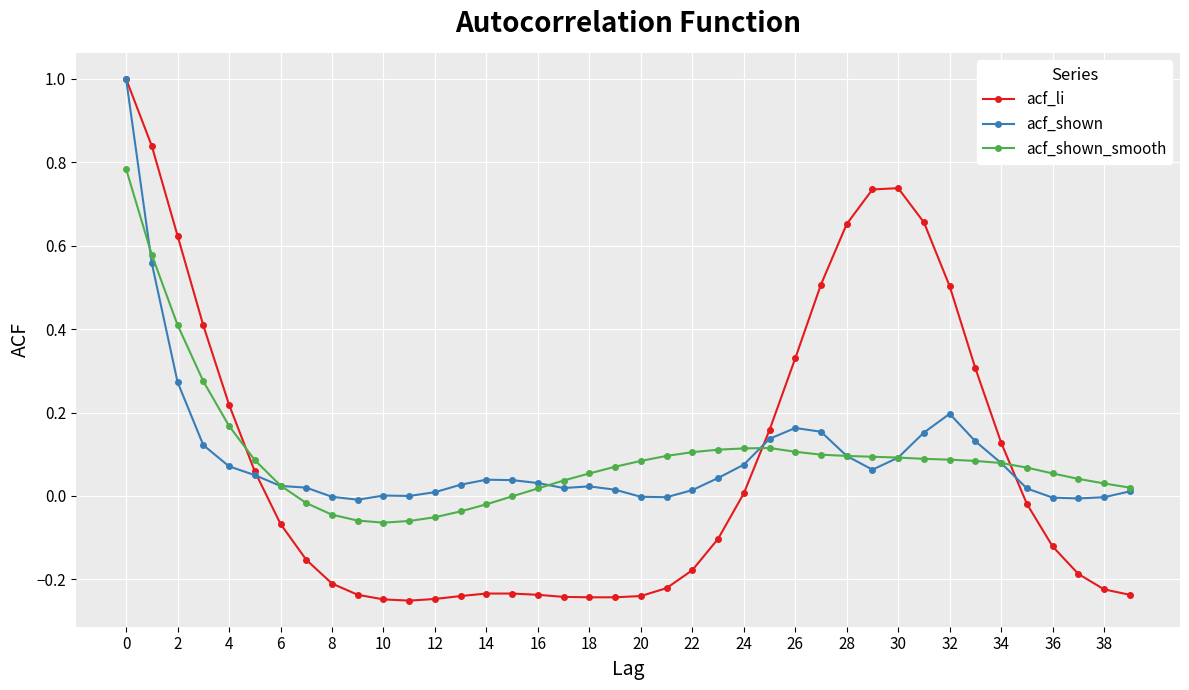

Which series has the widest spread of values?

acf_li